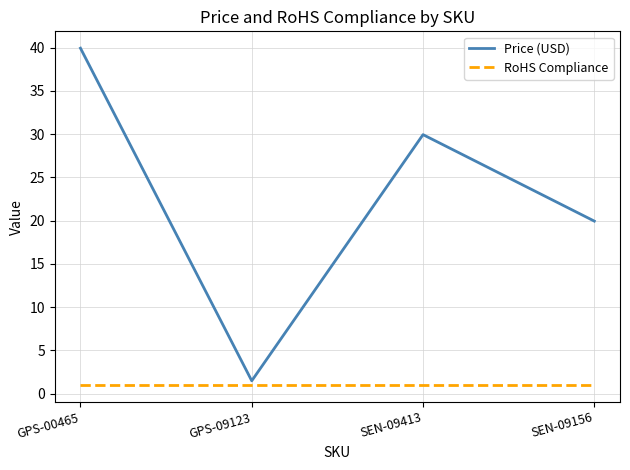

Which series changed the most between GPS-00465 and SEN-09156?

Price (USD)